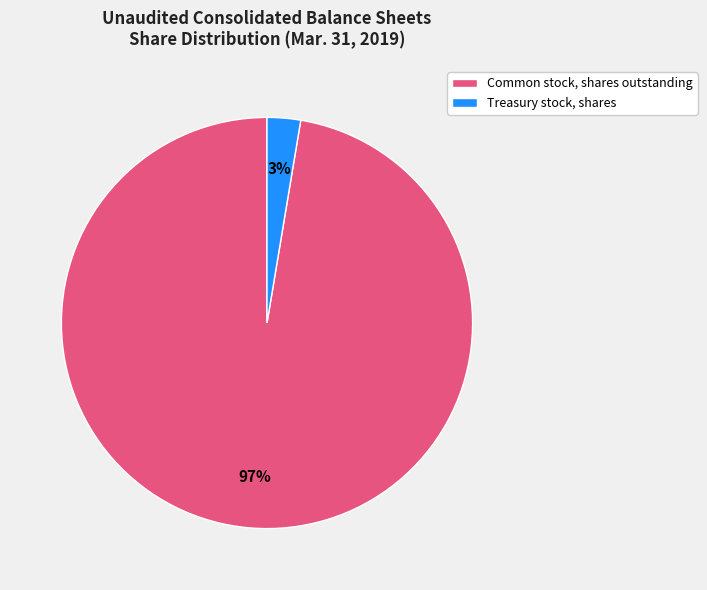

Rank the categories by value from highest to lowest.

Common stock, shares outstanding, Treasury stock, shares